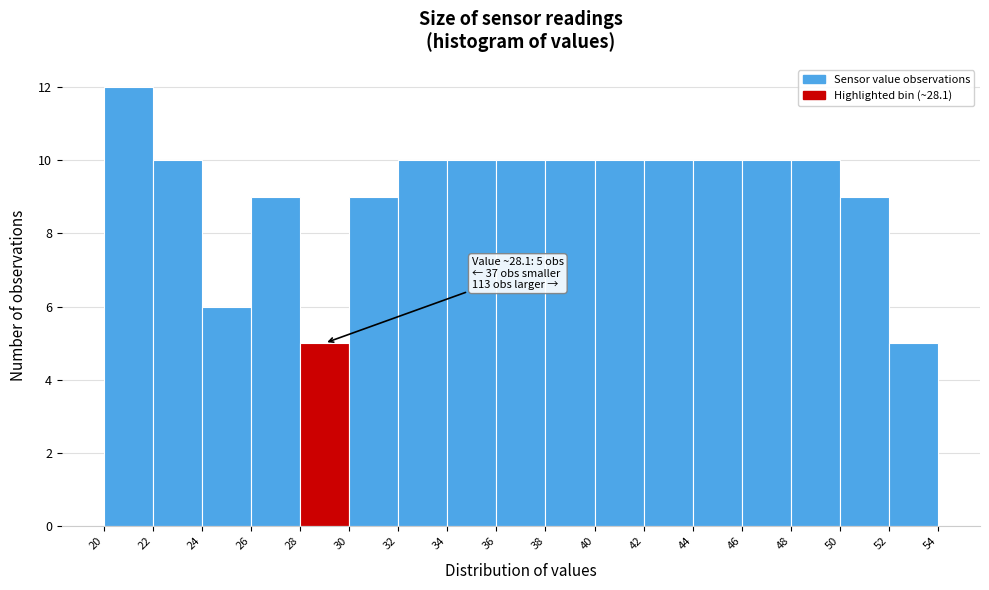

Which range on the x-axis has the tallest bar?

20 to 22